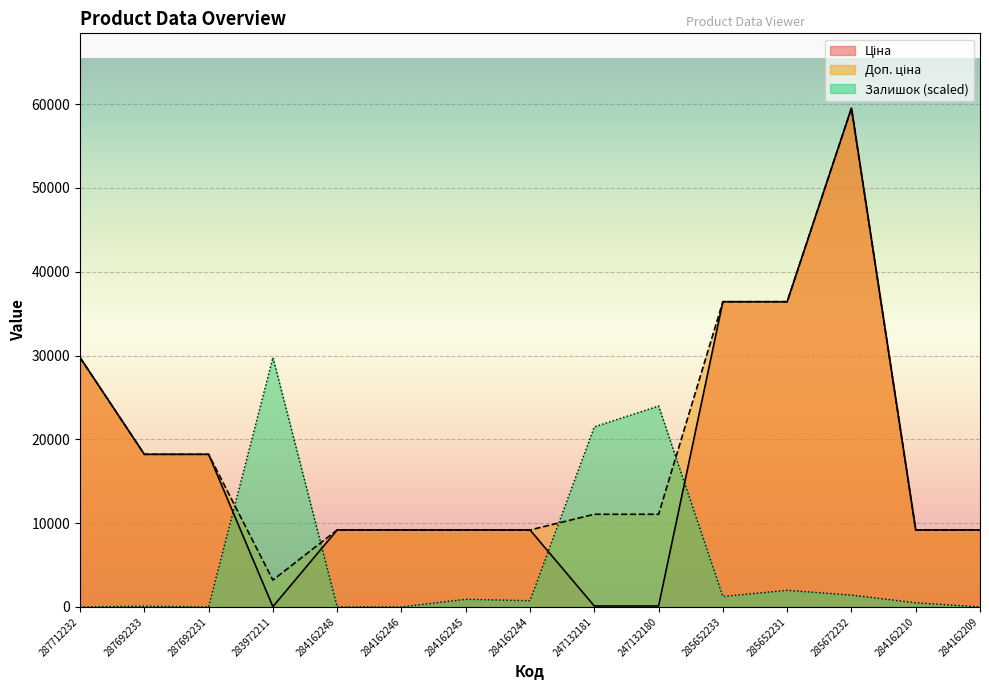

Is the value of Залишок at 284162245 greater than the value of Доп. ціна at 284162248?

No